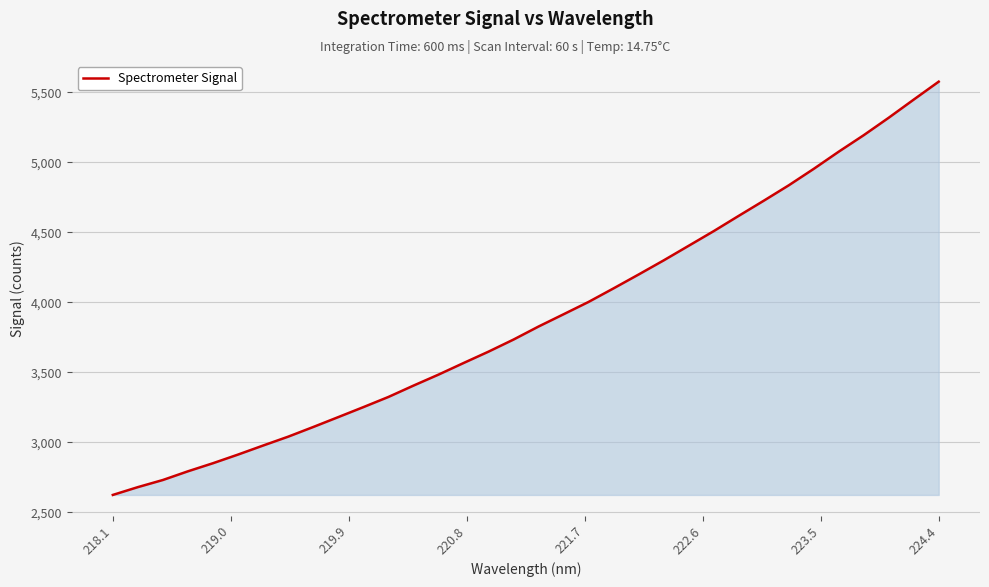

How many lines are shown in the chart?

1